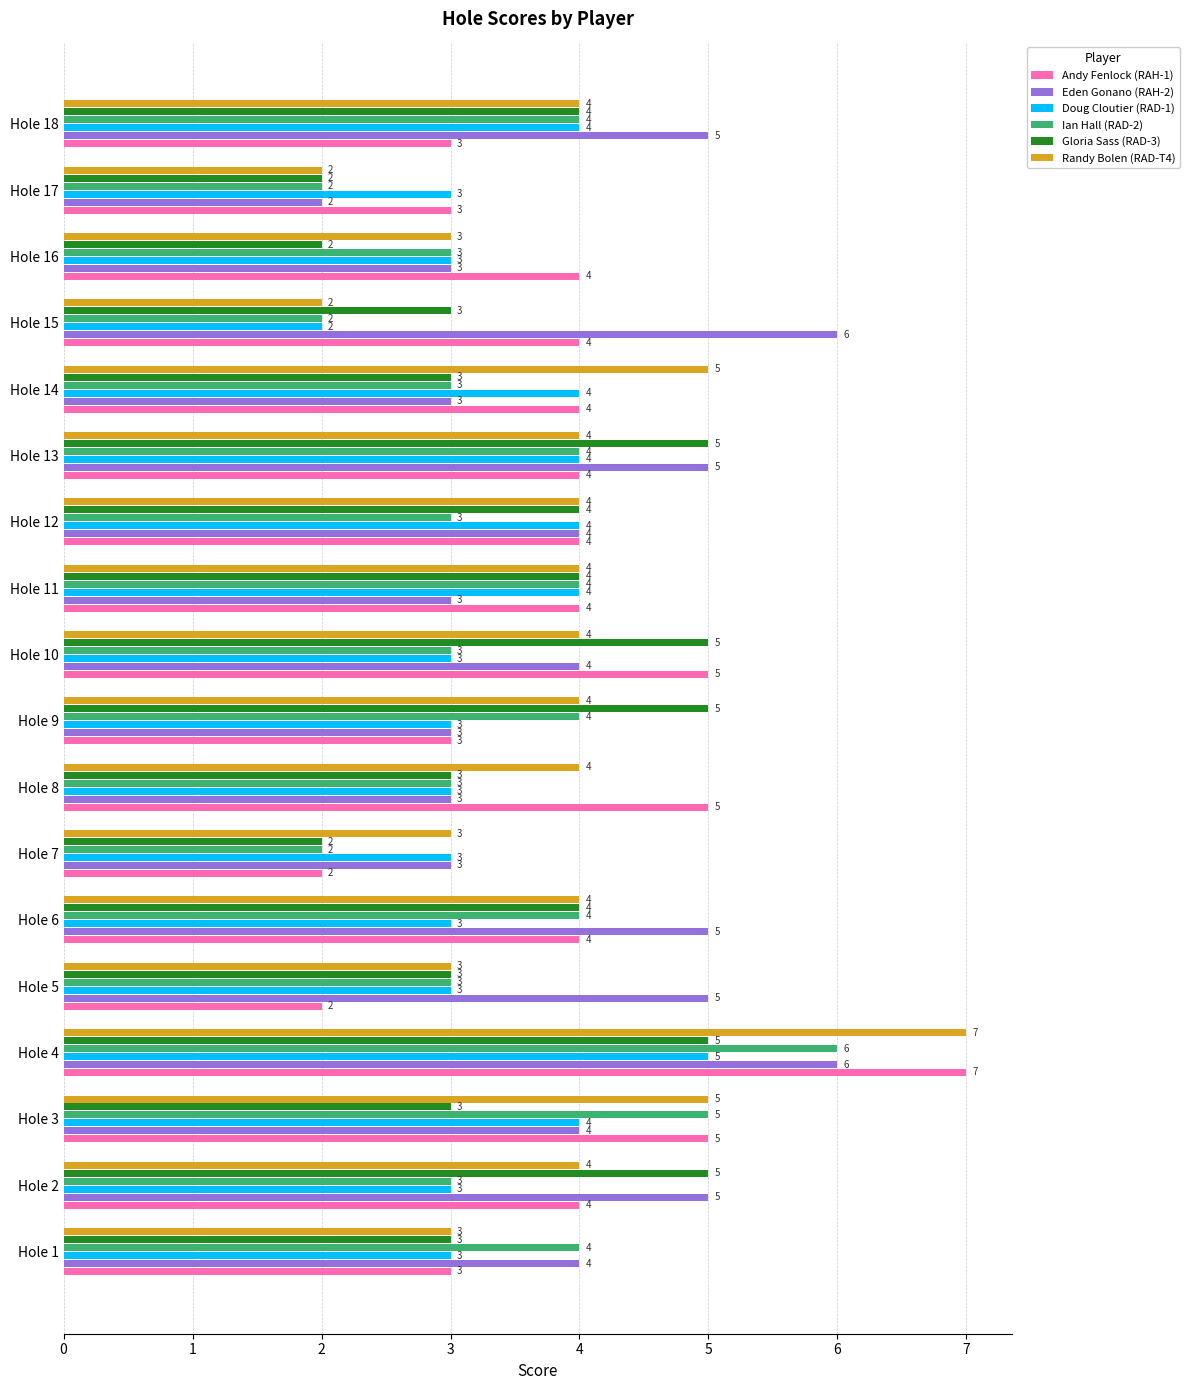

Count the Ian Hall (RAD-2) values in the range 3 to 4.

13